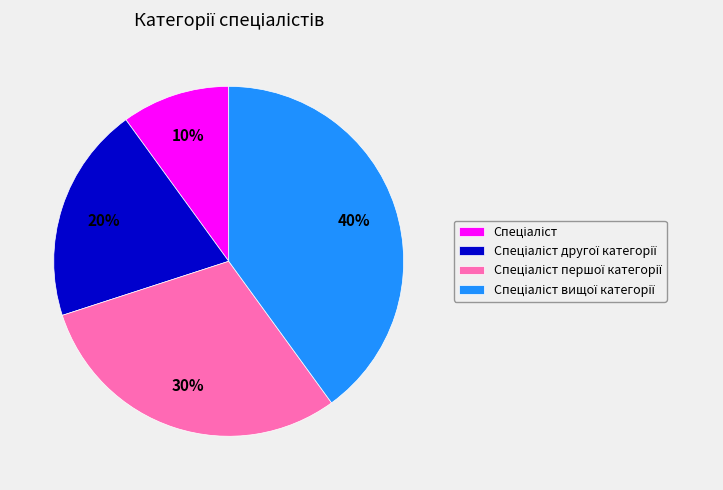

Is there any slice that represents more than half of the pie?

No